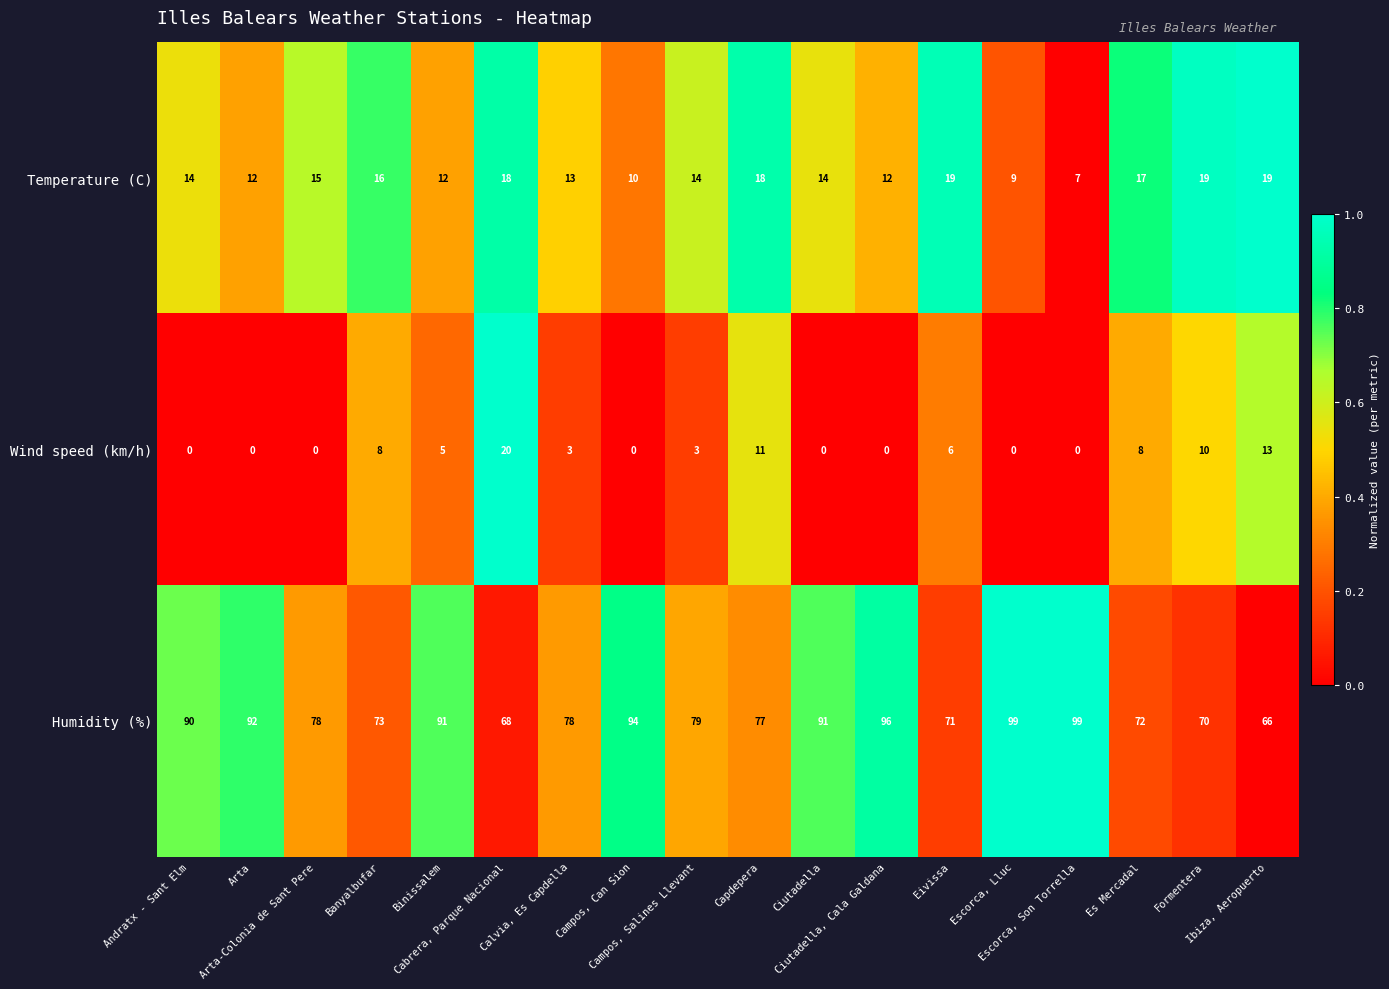

What is the difference between the second highest and second lowest values in the Wind speed (km/h) series?

13